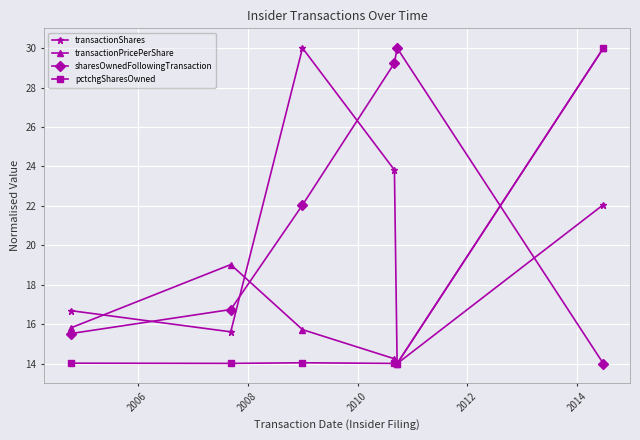

List the series in order of their overall mean, highest first.

sharesOwnedFollowingTransaction, transactionShares, transactionPricePerShare, pctchgSharesOwned